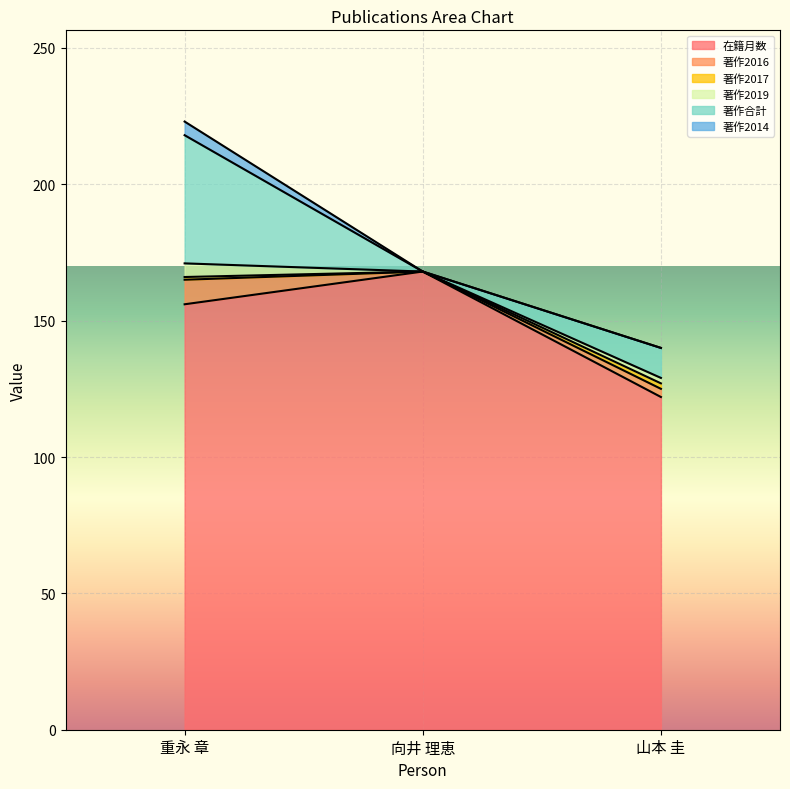

How many lines are shown in the chart?

6